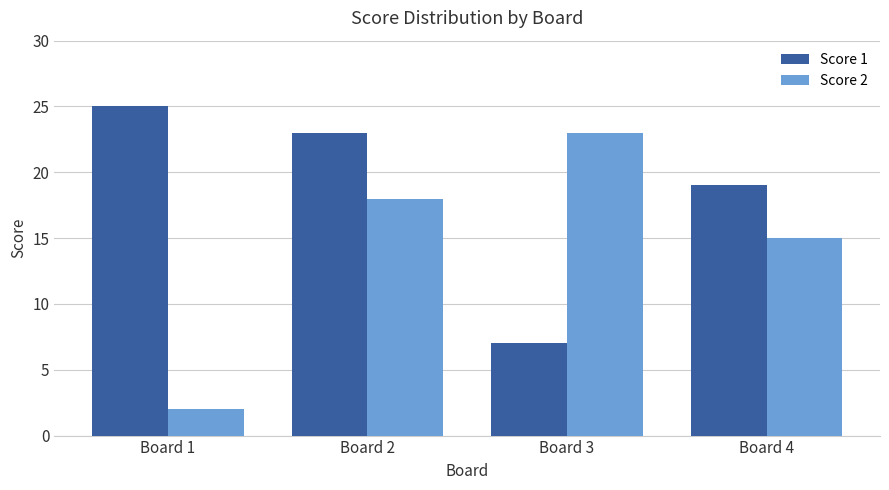

Reading left to right, list all the values displayed in this chart.

Score 1: 25	23	7	19
Score 2: 2	18	23	15